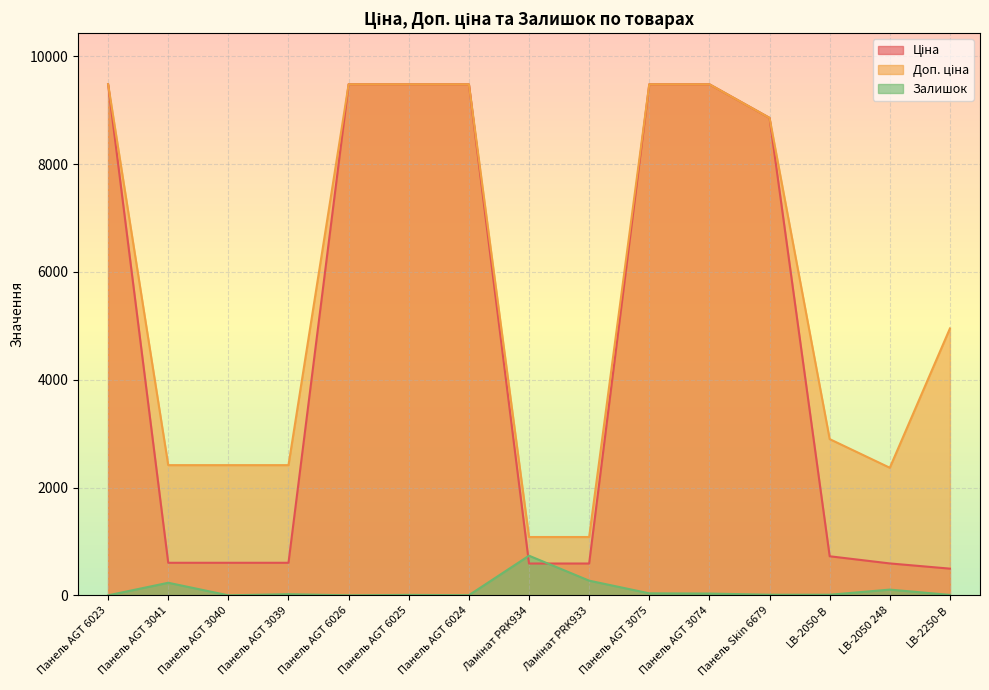

What is the sum of the Ціна values at Панель AGT 3039 and Ламінат PRK934?

1193.6